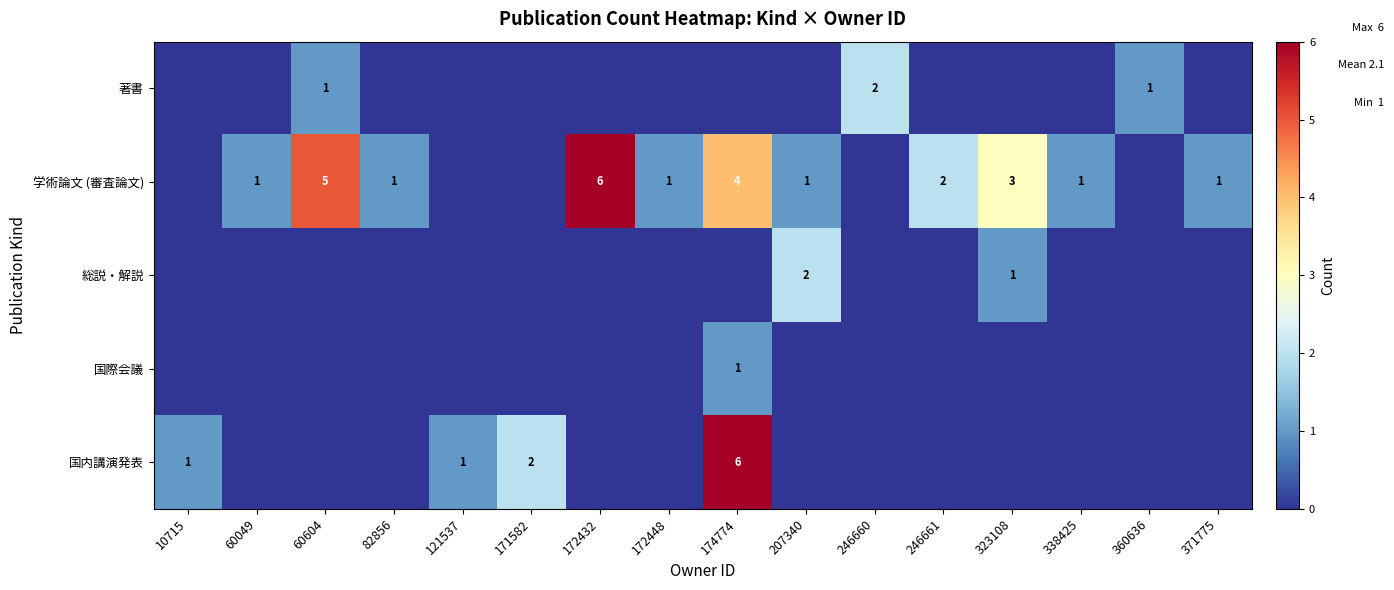

The 国内講演発表 series shows 1 at 171582. True or false?

False